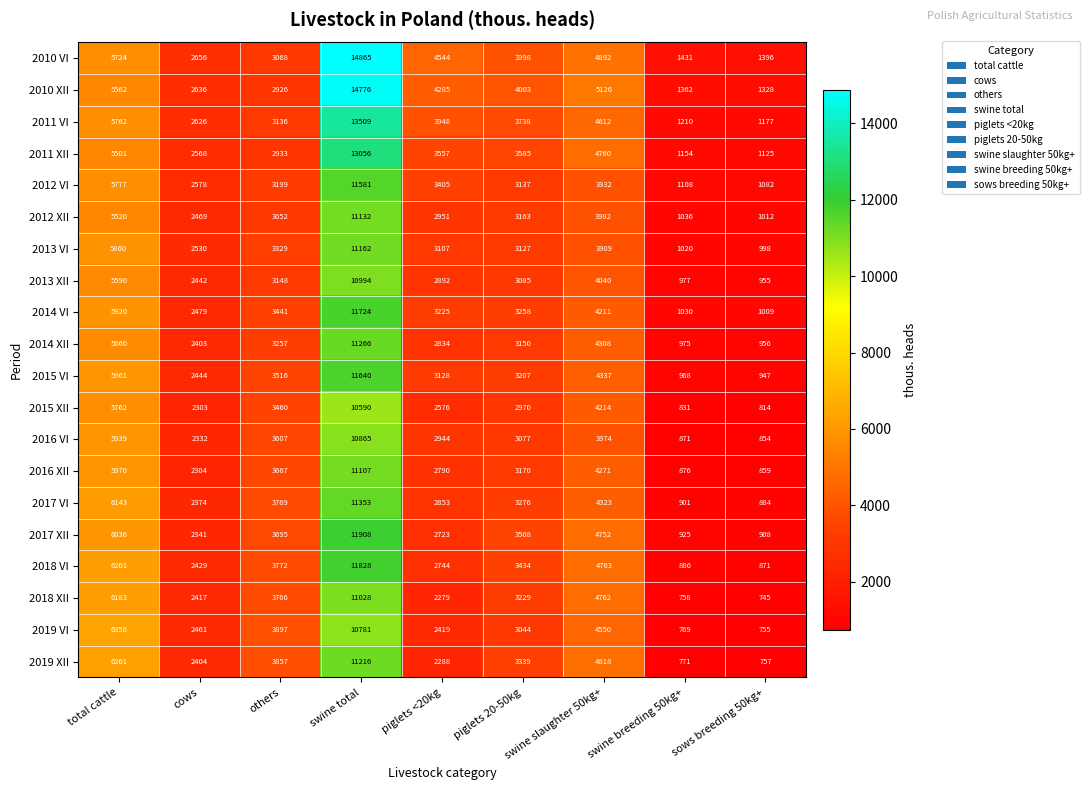

What is the difference between the highest and lowest values at cows?

353